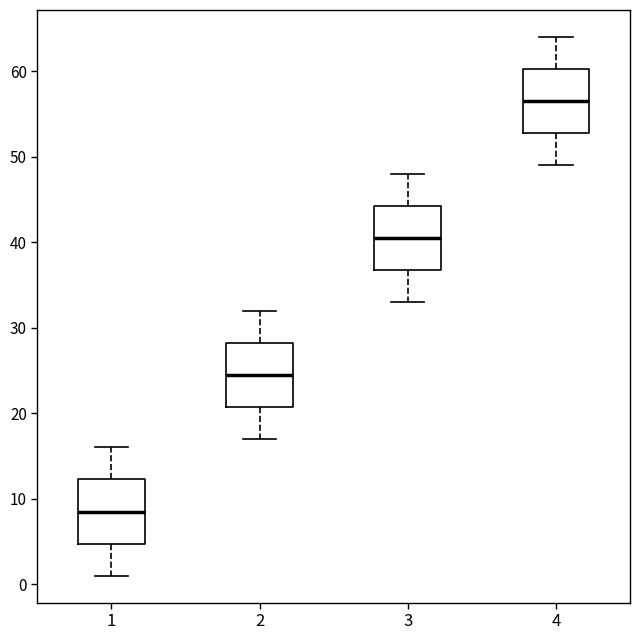

Reading left to right, transcribe this box plot: for each box, give where its median line is, the range the box spans, and where its two whiskers end, as read against the y-axis. The values are not printed on the chart, so give them approximately, as read against the axis.

1: median 9, box 5 to 12, whiskers 1 to 16
2: median 25, box 21 to 28, whiskers 17 to 32
3: median 41, box 37 to 44, whiskers 33 to 48
4: median 57, box 53 to 60, whiskers 49 to 64